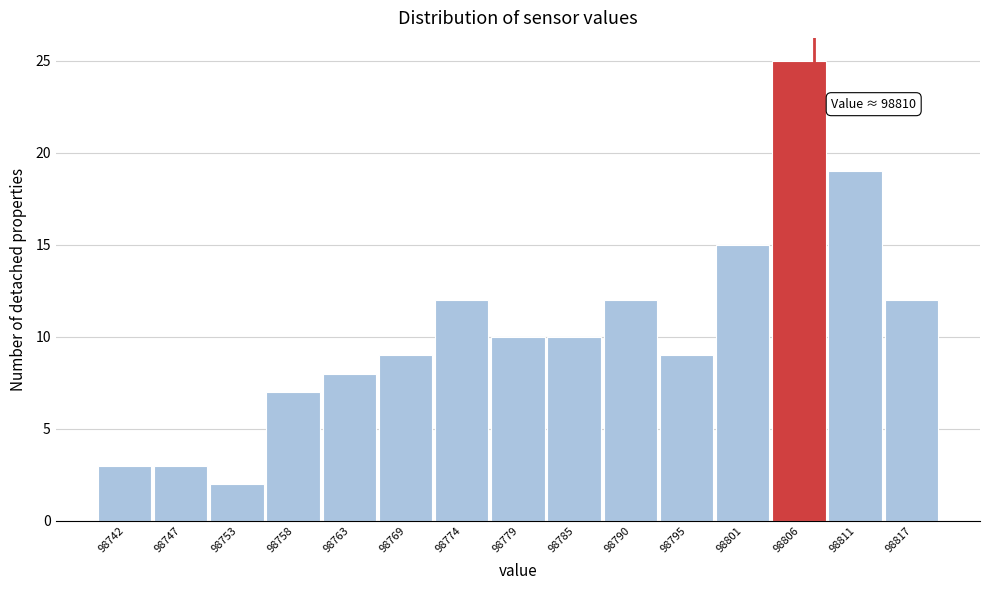

Reading left to right, list all the values displayed in this chart.

98742=3	98747=3	98753=2	98758=7	98763=8	98769=9	98774=12	98779=10	98785=10	98790=12	98795=9	98801=15	98806=25	98811=19	98817=12